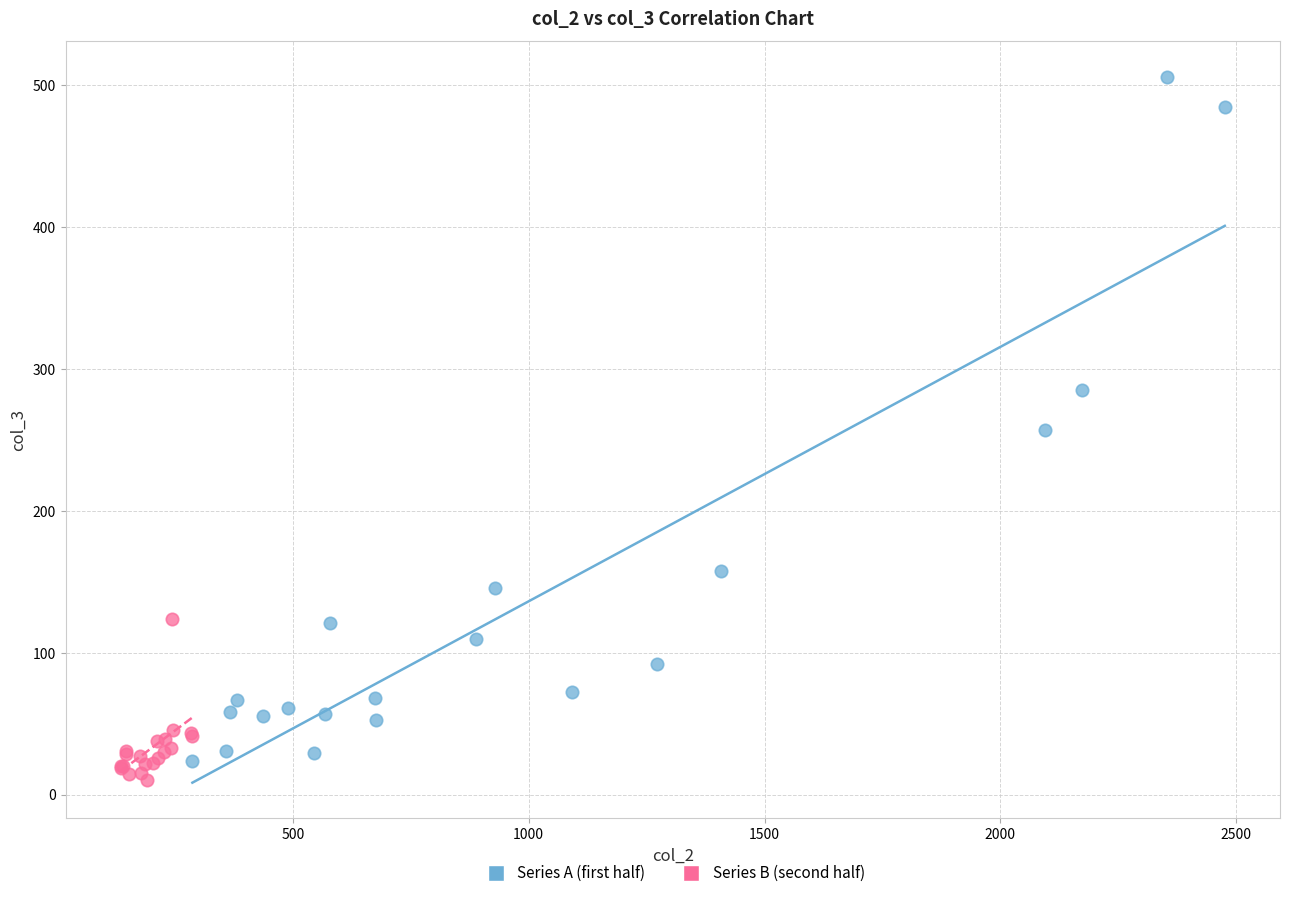

Which series has the widest spread of Y values?

Series A (first half)